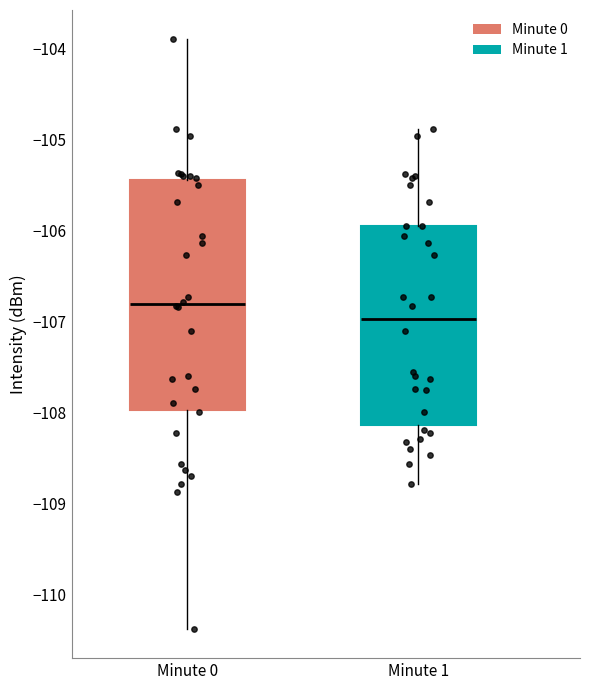

Comparing the boxes themselves (not the whiskers), which one is the tallest?

Minute 0